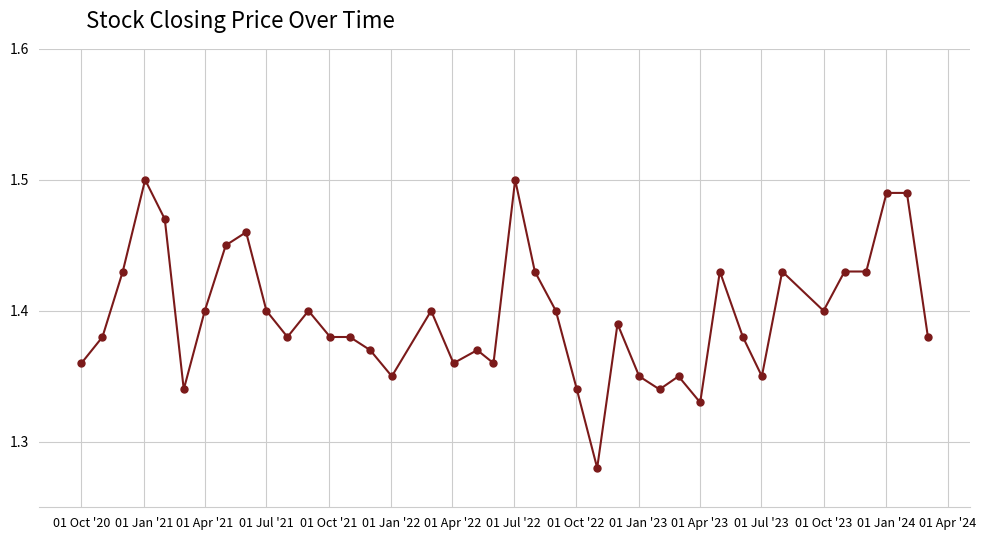

What is the sum of all values?

55.9